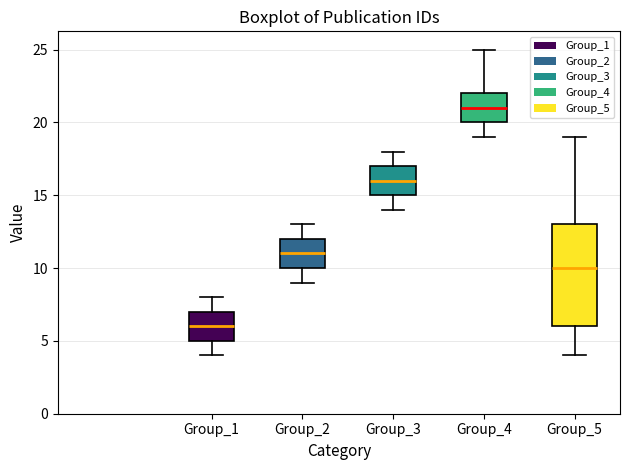

Reading left to right, transcribe this box plot: for each box, give where its median line is, the range the box spans, and where its two whiskers end, as read against the y-axis. The values are not printed on the chart, so give them approximately, as read against the axis.

Group_1: median 6, box 5 to 7, whiskers 4 to 8
Group_2: median 11, box 10 to 12, whiskers 9 to 13
Group_3: median 16, box 15 to 17, whiskers 14 to 18
Group_4: median 21, box 20 to 22, whiskers 19 to 25
Group_5: median 10, box 6 to 13, whiskers 4 to 19